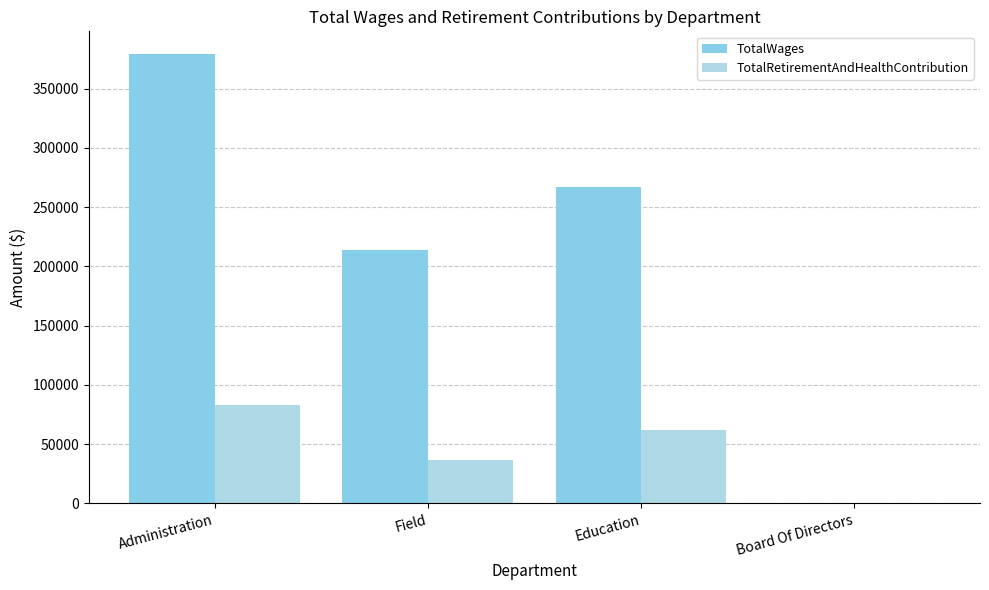

Where is TotalRetirementAndHealthContribution nearest to the value 41508?

Field